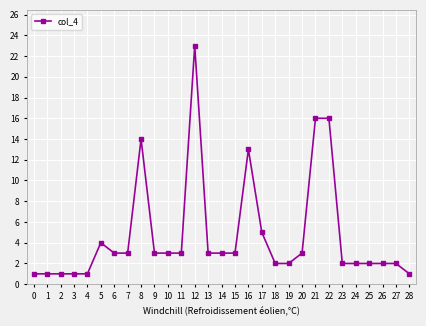

Is it true that the value at 9 is 3?

True